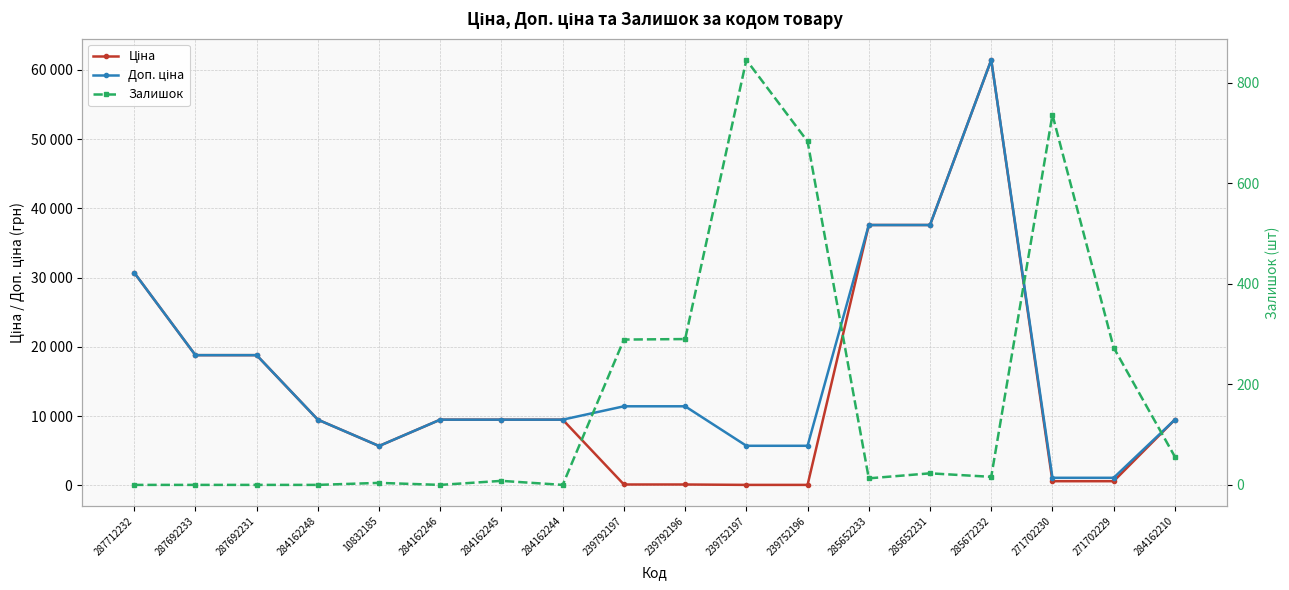

What is the lowest value of the Доп. ціна series?

1081.7